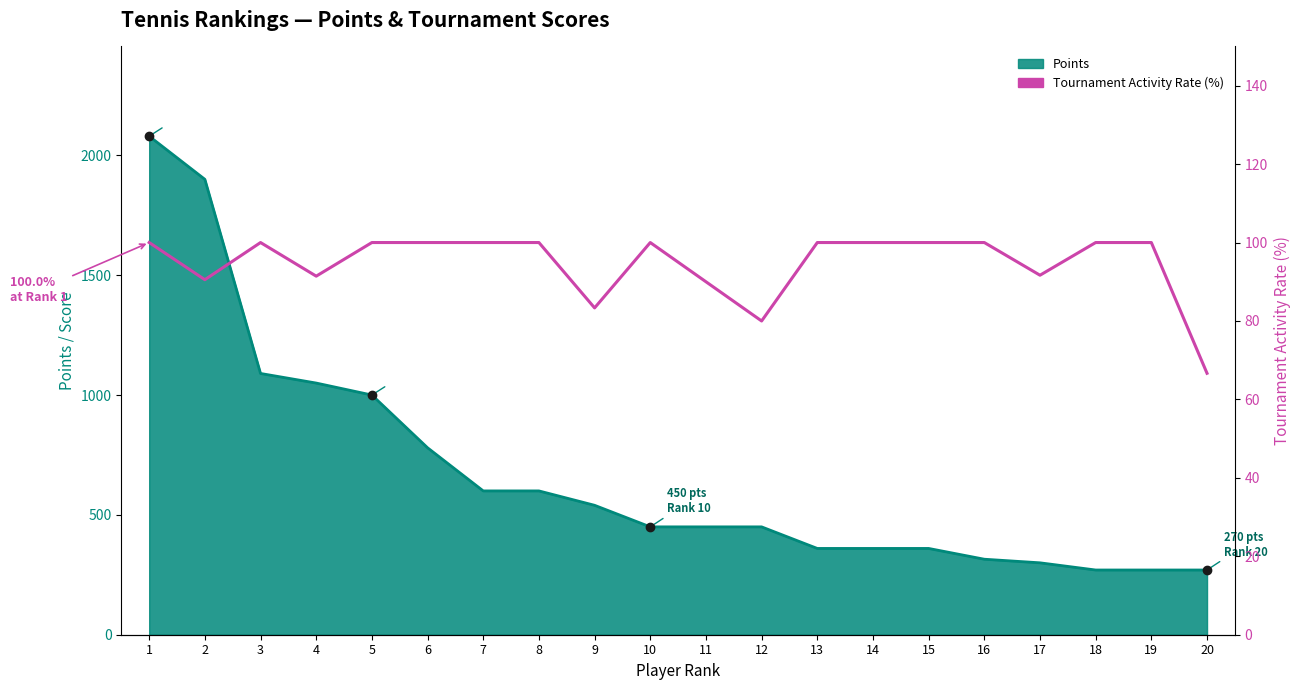

What is the value of the 2nd point from the left?

90.5